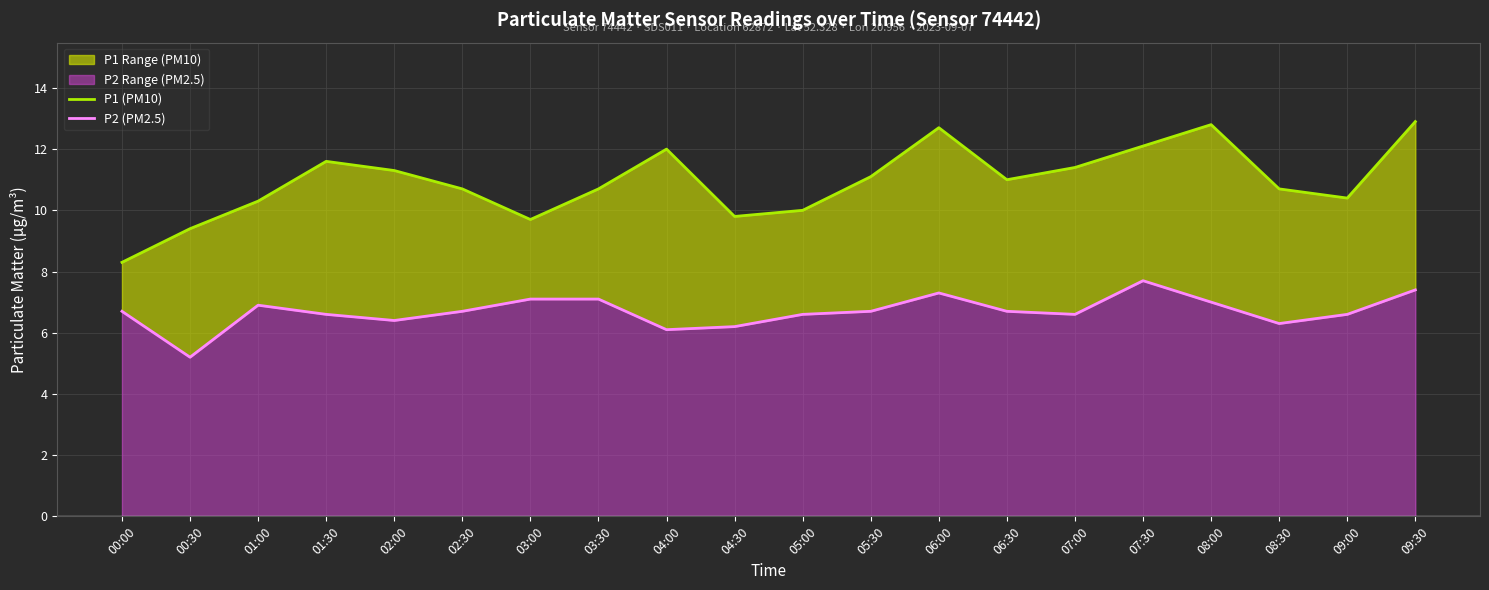

Which category has the highest value across all series?

09:30